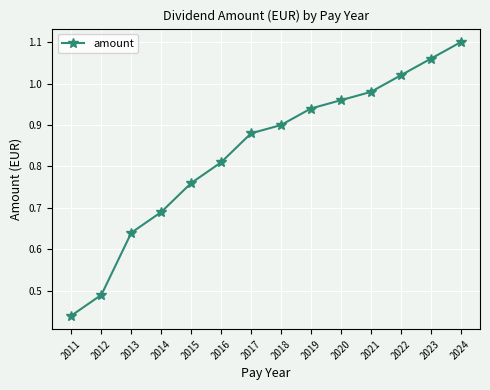

Which category has the lowest value across all series?

2011